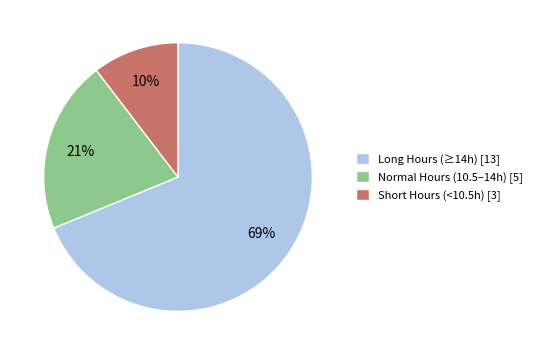

Combined, do Long Hours (≥14h) [13] and Short Hours (<10.5h) [3] account for over 50%?

Yes